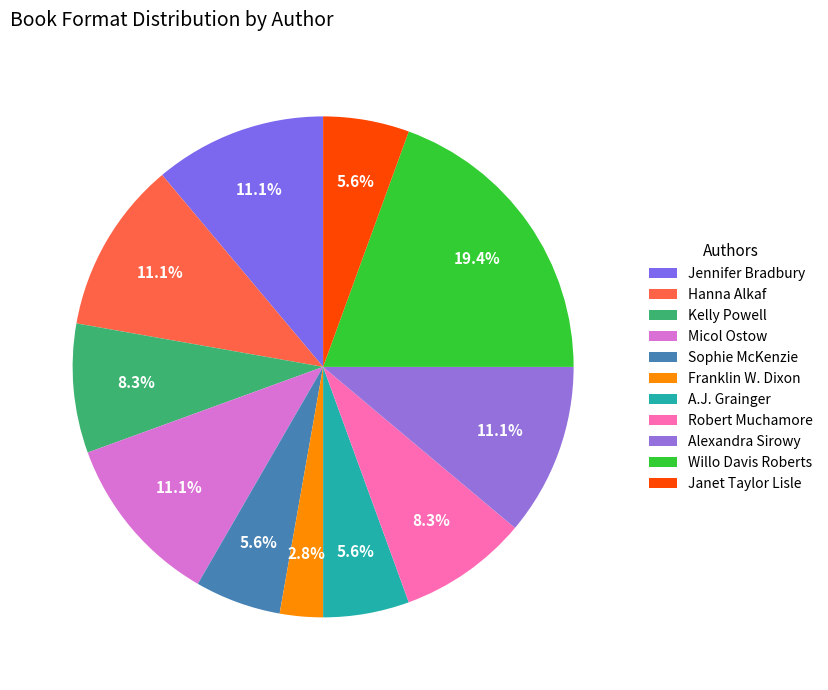

Which slice is the largest?

Willo Davis Roberts